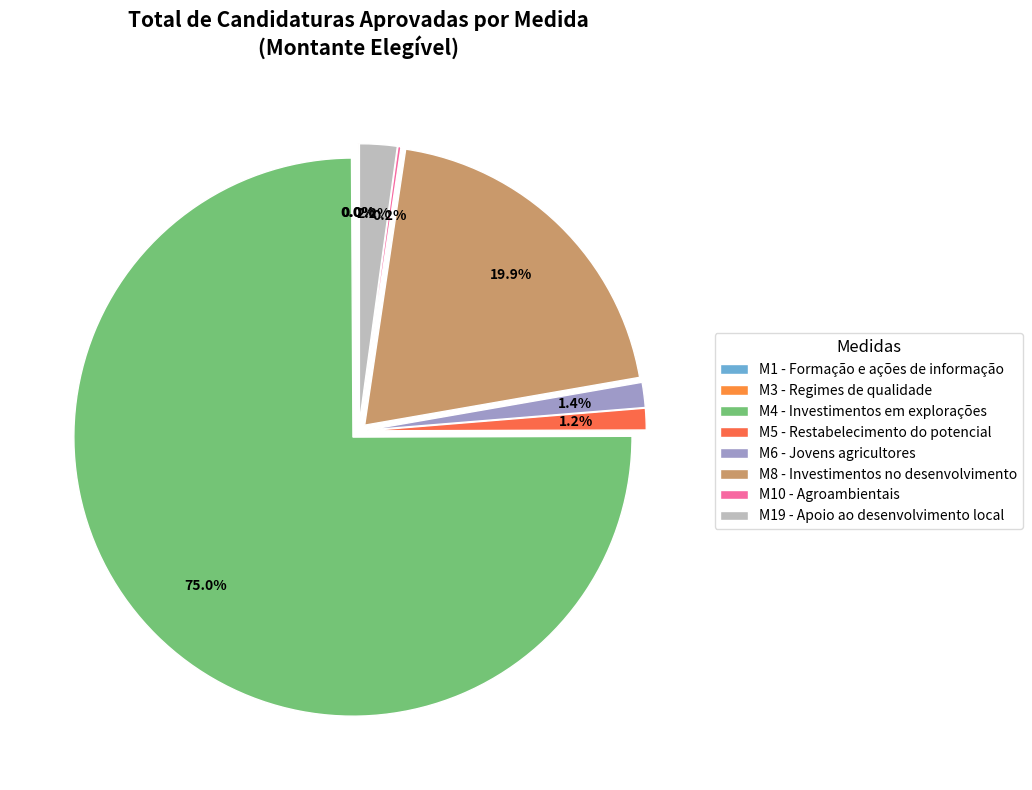

What is the largest slice in the pie chart?

M4 - Investimentos em explorações